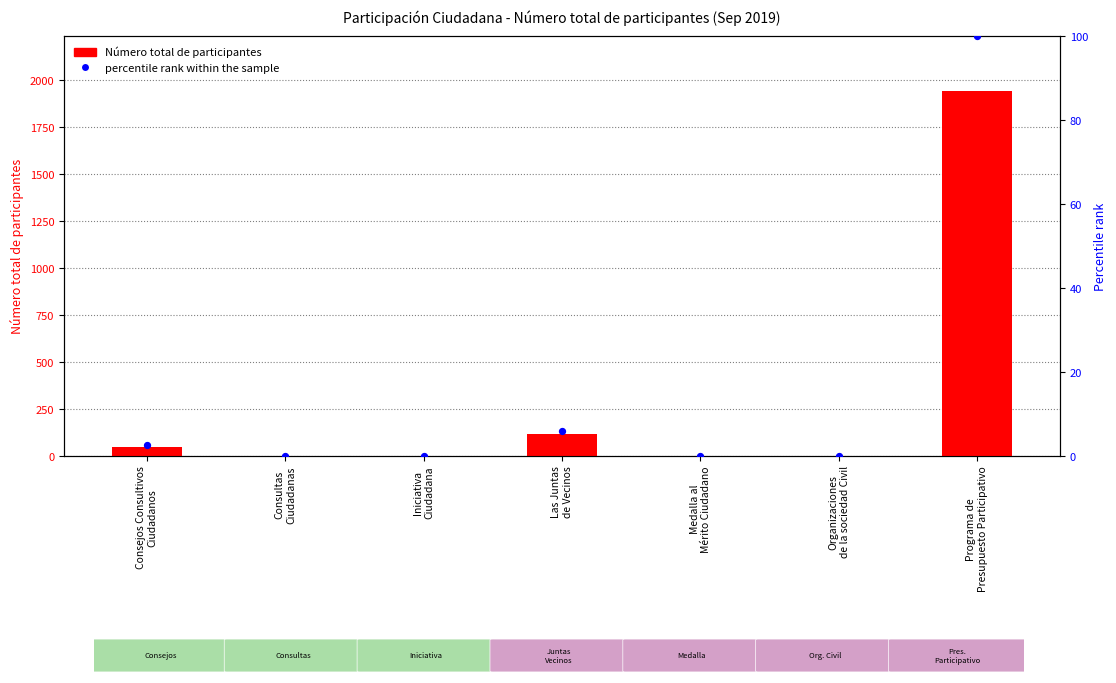

What are all the series names shown in the legend?

Número total de participantes, percentile rank within the sample